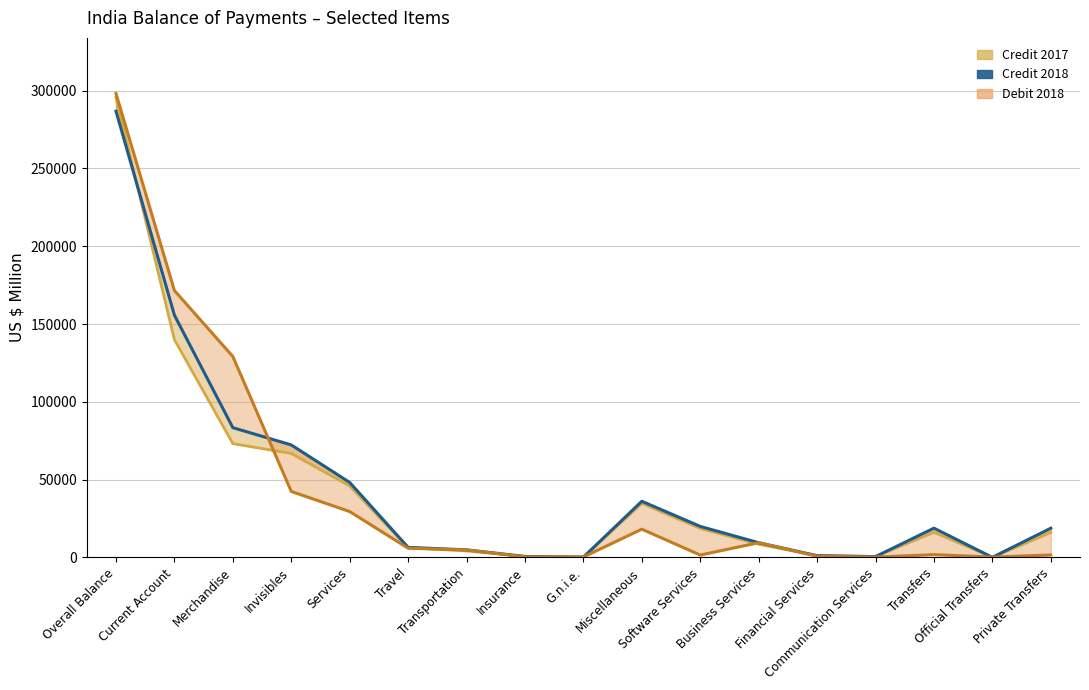

Between Communication Services and Private Transfers, which series saw the biggest shift?

Credit 2018 line